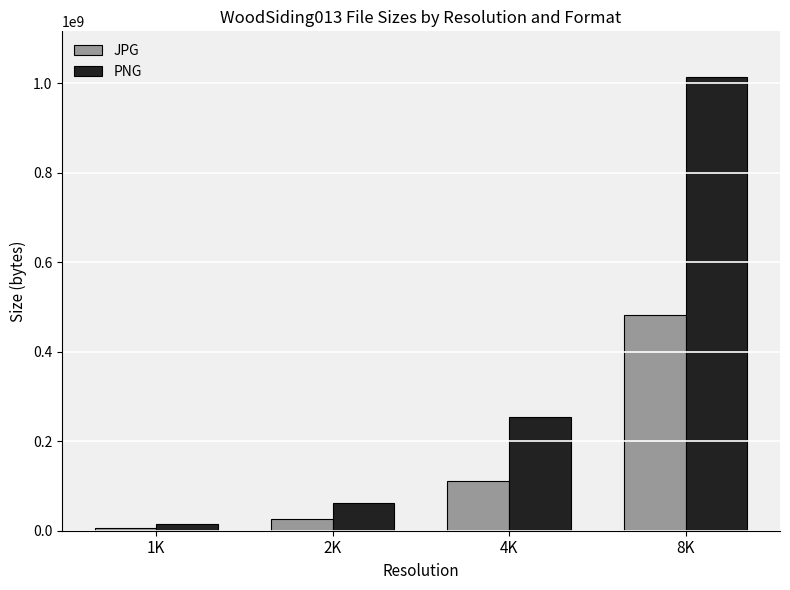

What is the sum of all PNG values?

1346990237